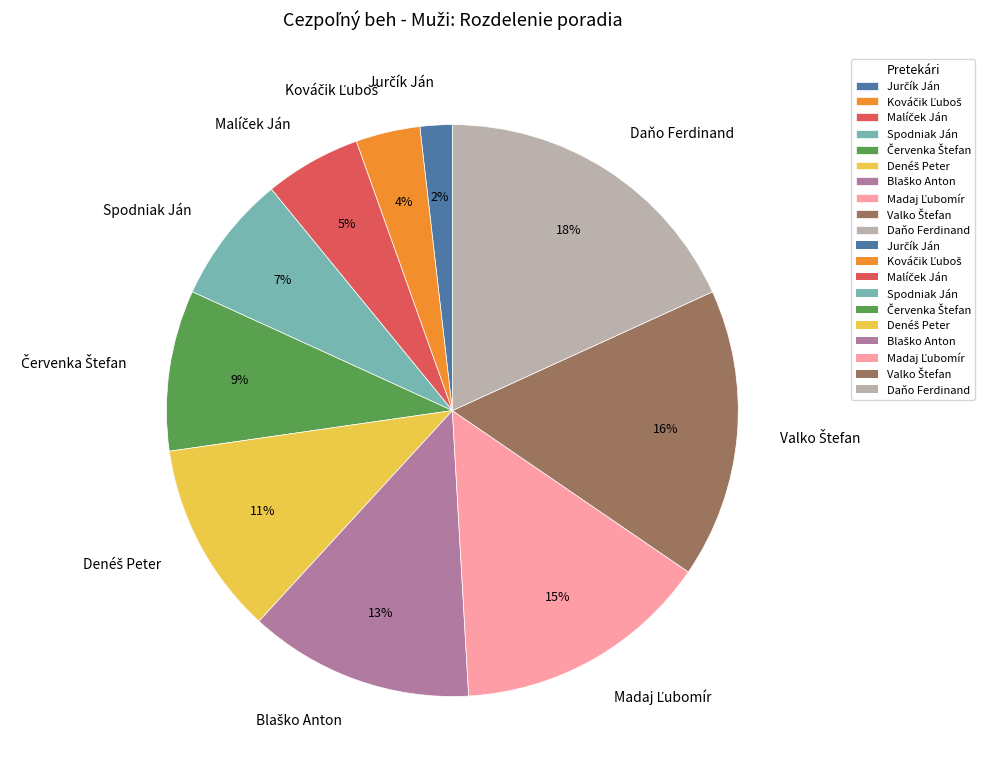

The Daňo Ferdinand slice represents 18% of the pie. True or false?

True